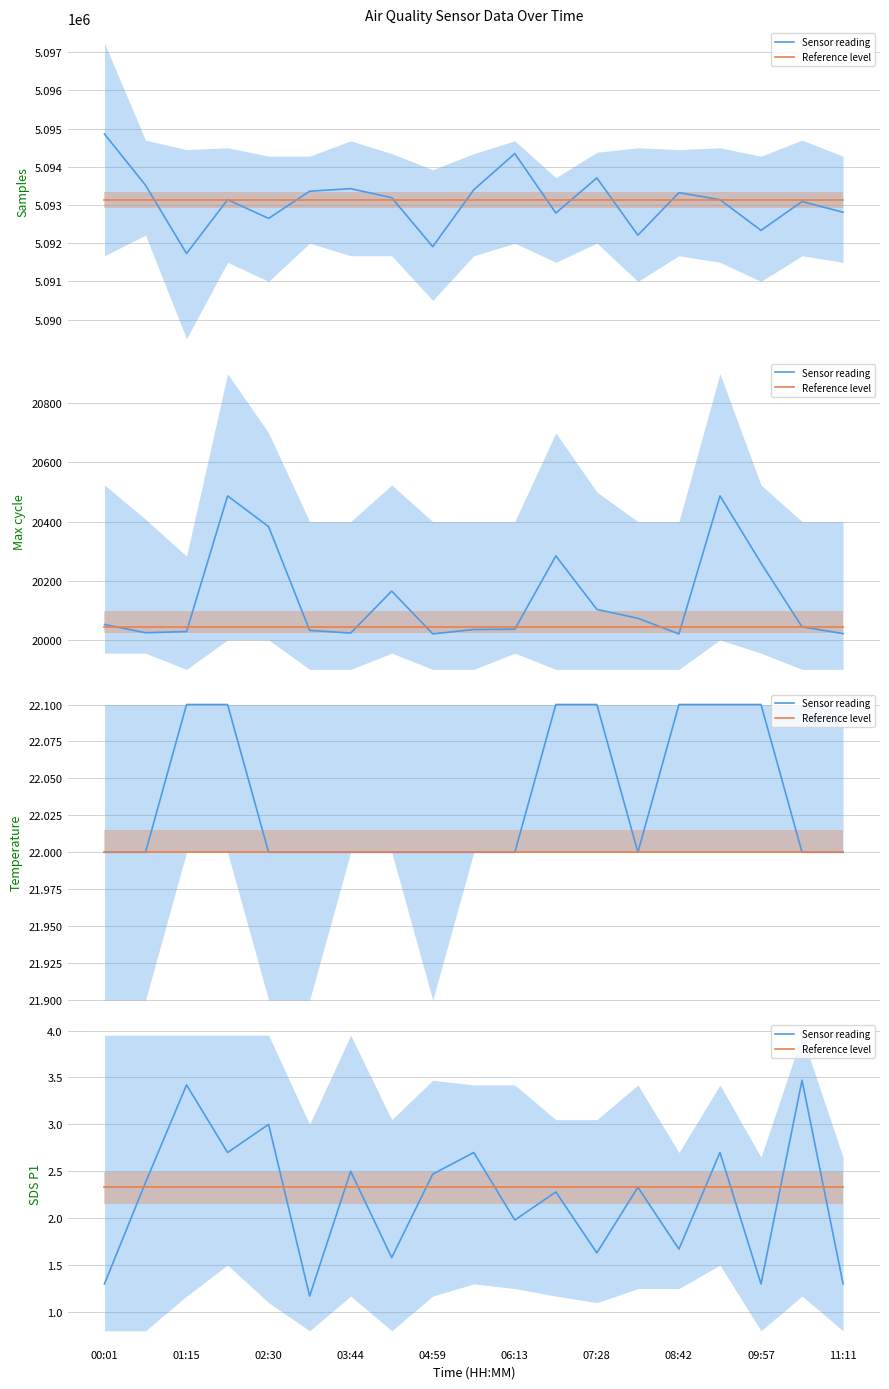

List the series in order of their overall mean, lowest first.

Sensor reading, Reference level